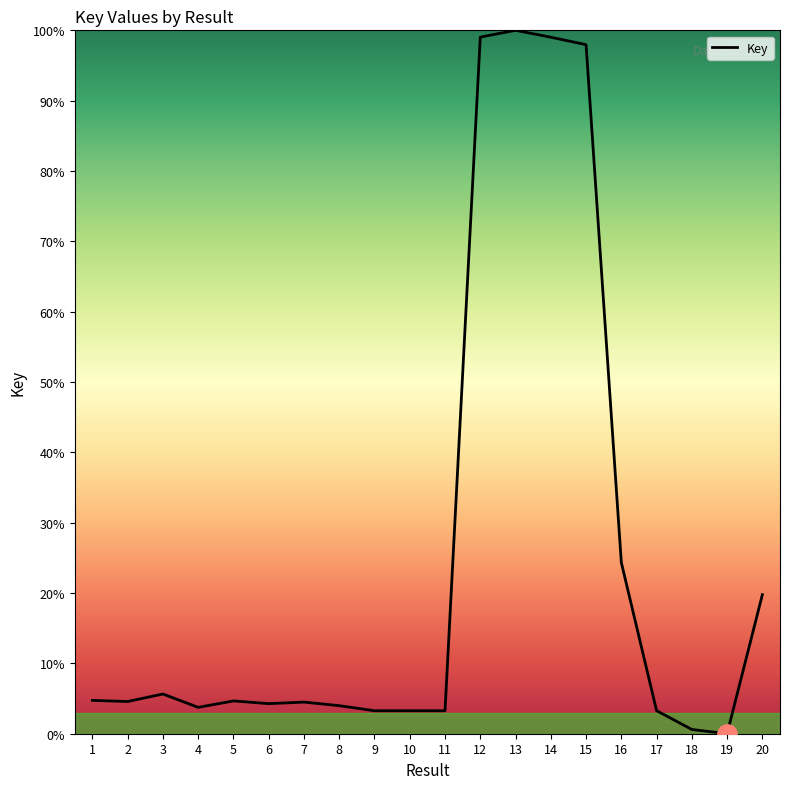

Where is the data nearest to the value 50?

16